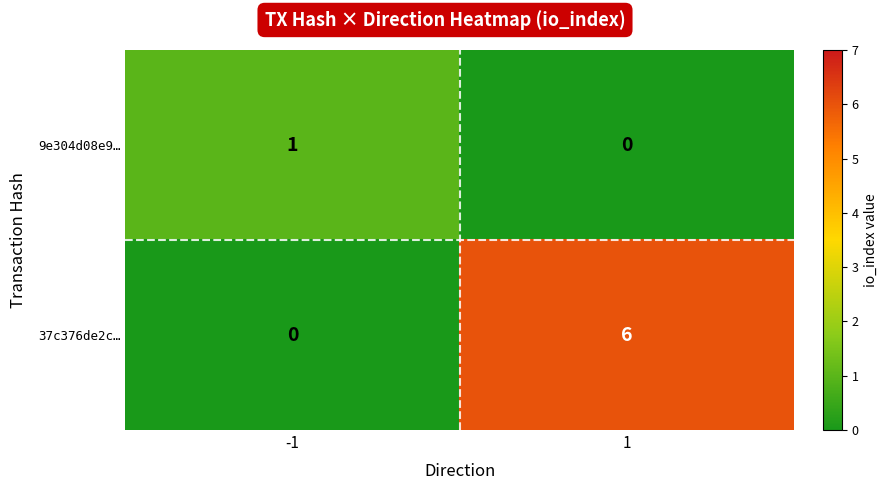

Rank the series by their average value, from highest to lowest.

37c376de2c…, 9e304d08e9…